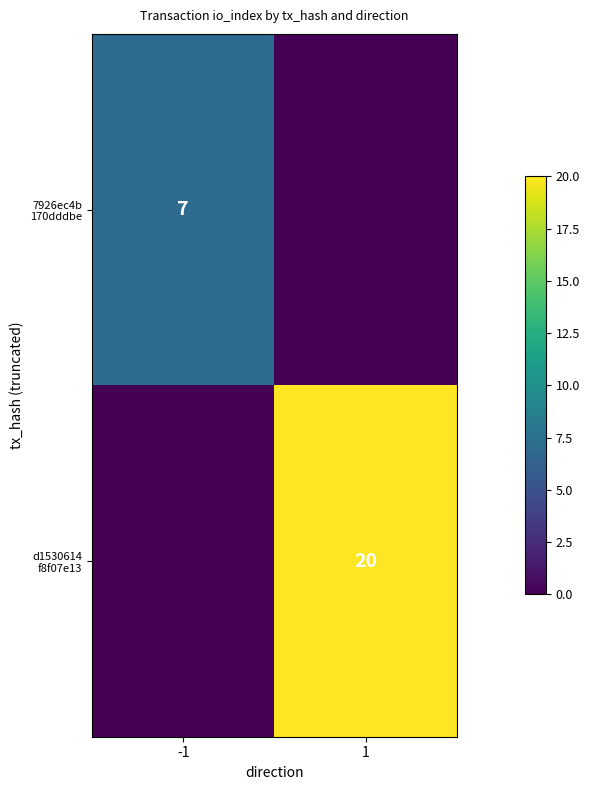

Which category has the lowest value across all series?

1